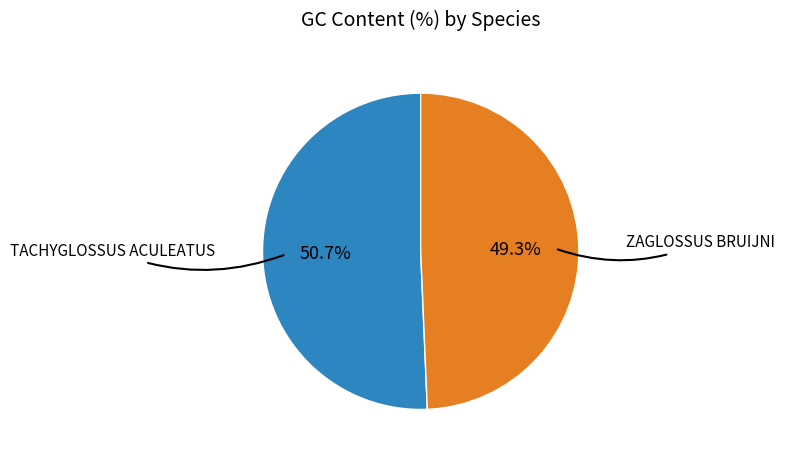

Count the number of slices in the pie.

2